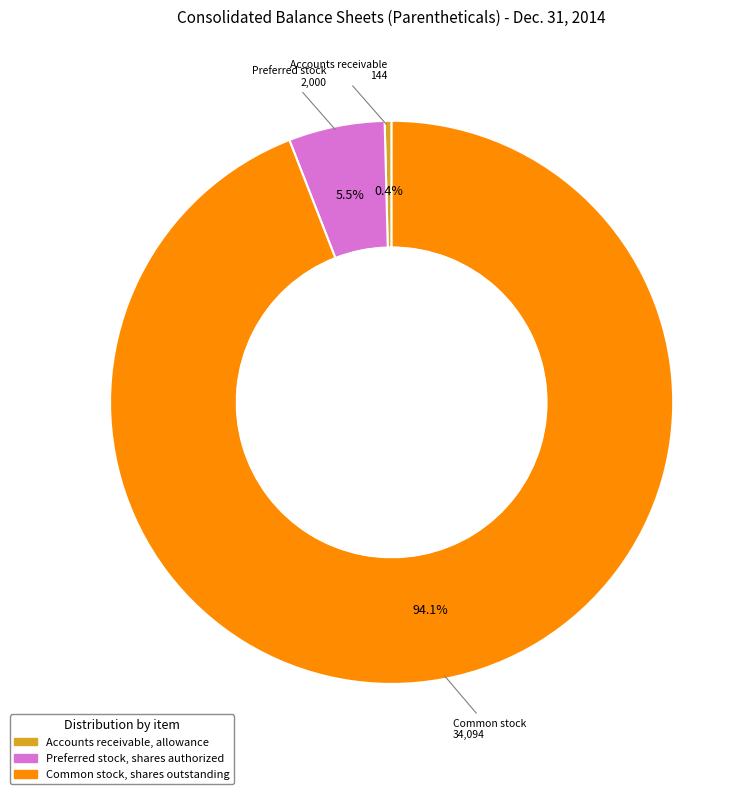

What is the majority slice?

Common stock, shares outstanding